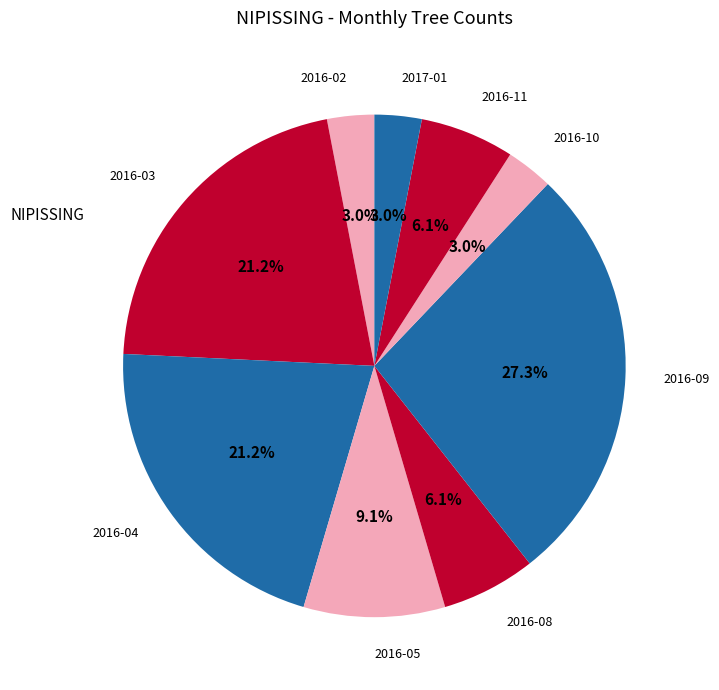

Is there any slice that represents more than half of the pie?

No